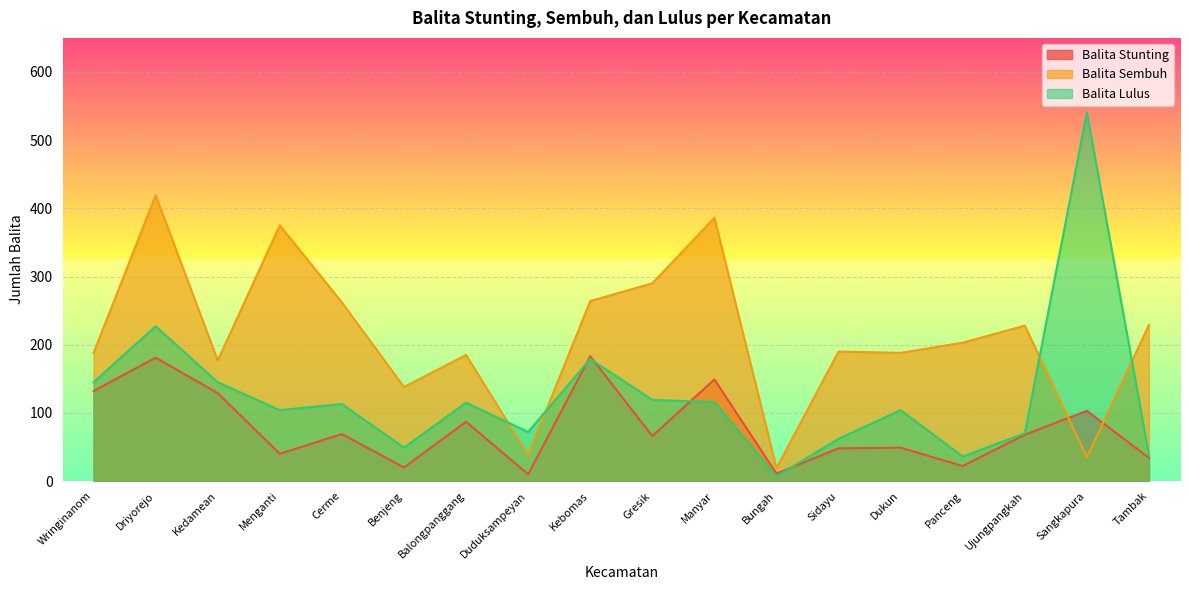

True or false: Balita Stunting has a value of 5 at Duduksampeyan.

False